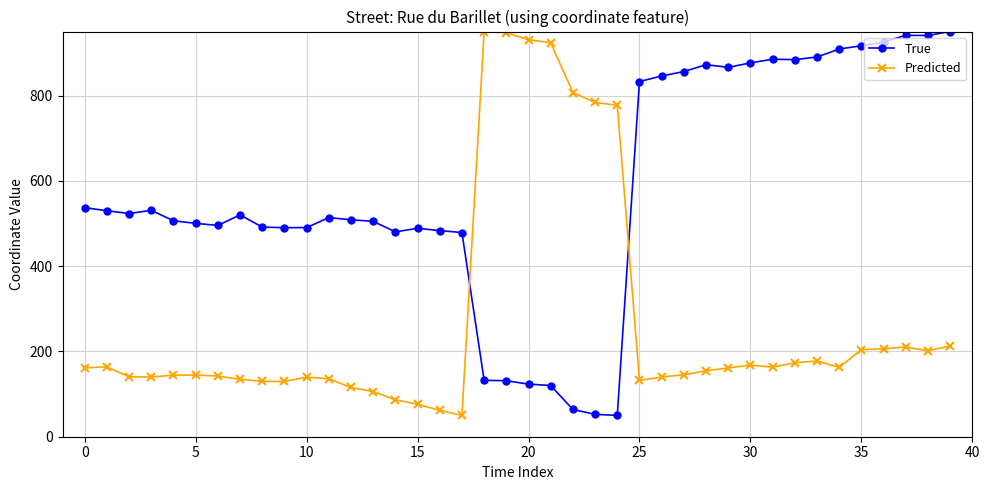

Rank the series by their average value, from lowest to highest.

Predicted, True